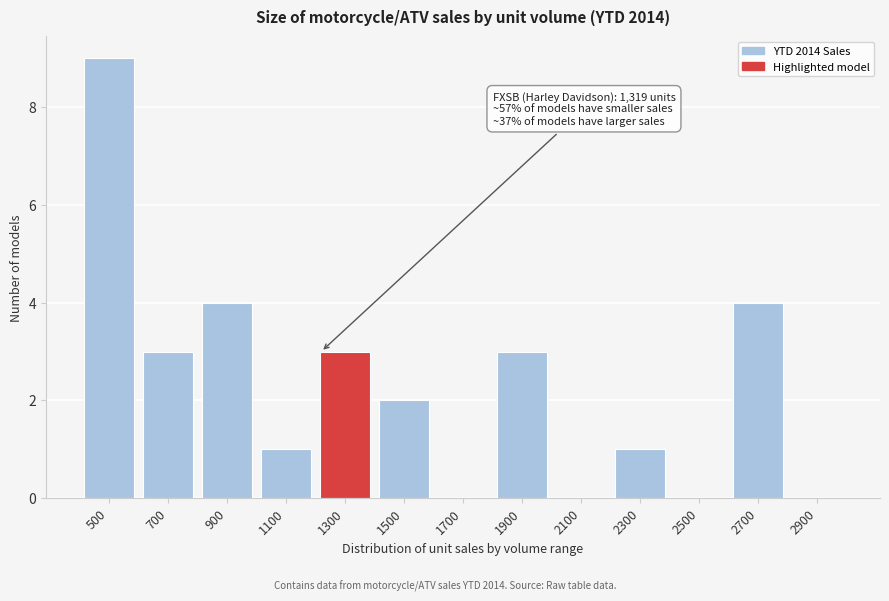

Reading right to left, what are all the values shown in this chart?

2900=0	2700=4	2500=0	2300=1	2100=0	1900=3	1700=0	1500=2	1300=3	1100=1	900=4	700=3	500=9